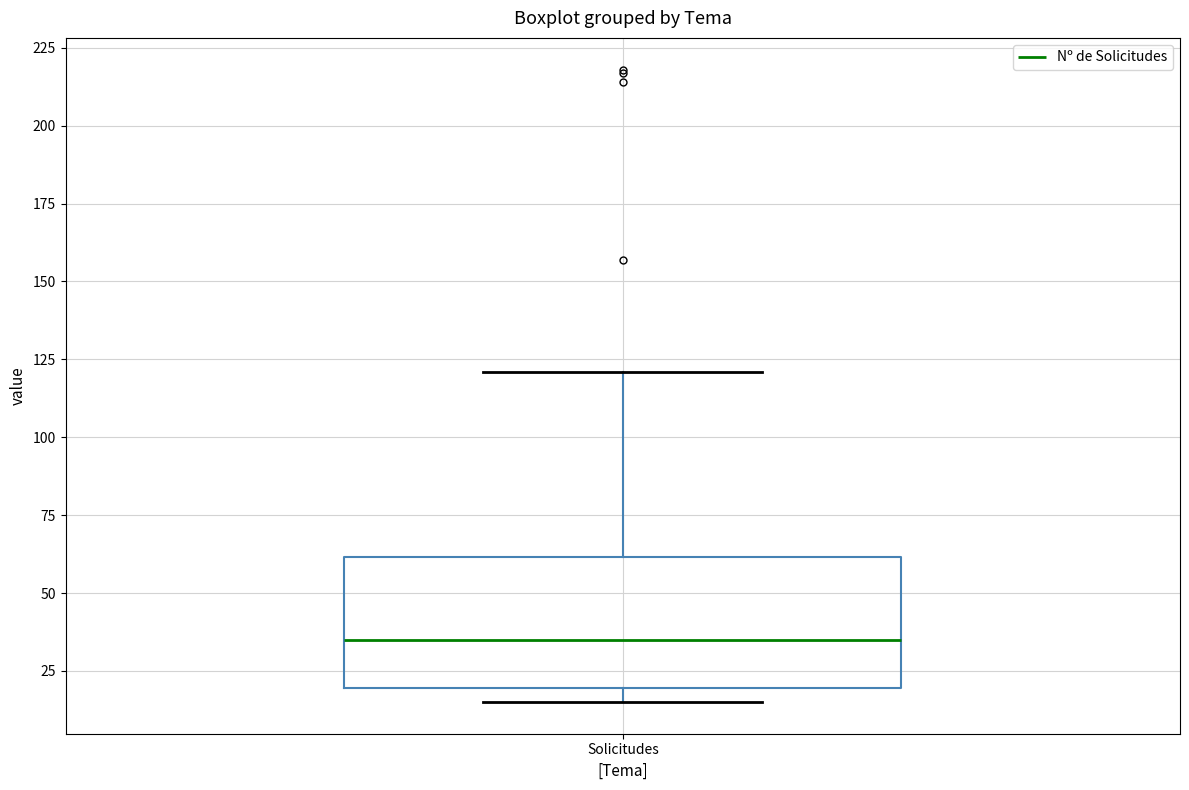

Read this box plot against the y-axis: the position of the median line, the range covered by the box, and the ends of both whiskers. The values are not printed on the chart, so give them approximately, as read against the axis.

median 35, box 20 to 60, whiskers 15 to 120